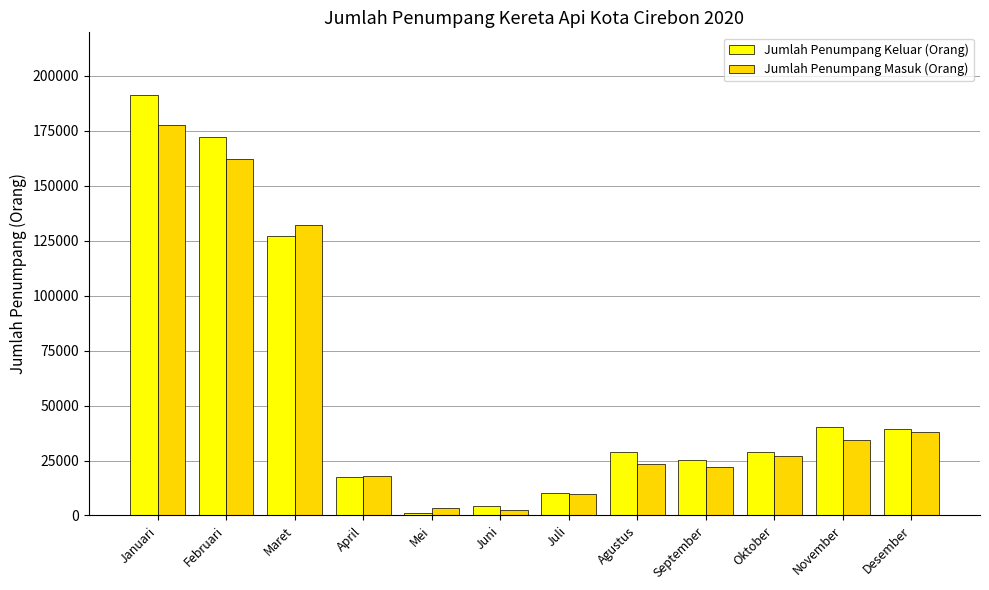

Is the value of Jumlah Penumpang Keluar (Orang) at Februari greater than the value of Jumlah Penumpang Masuk (Orang) at Januari?

No